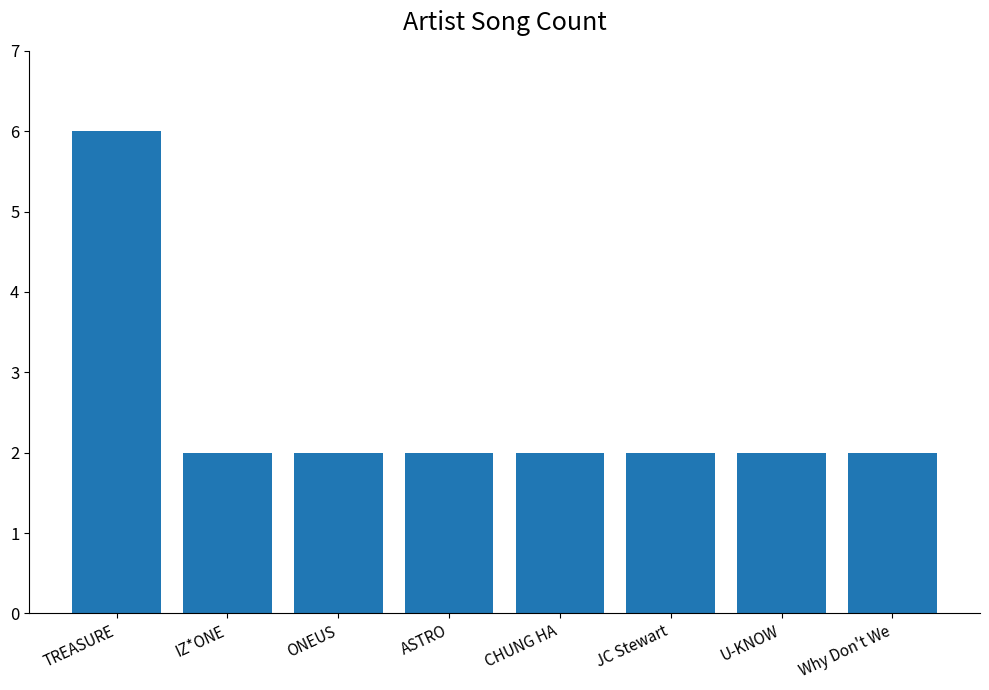

What is the greatest value displayed?

6